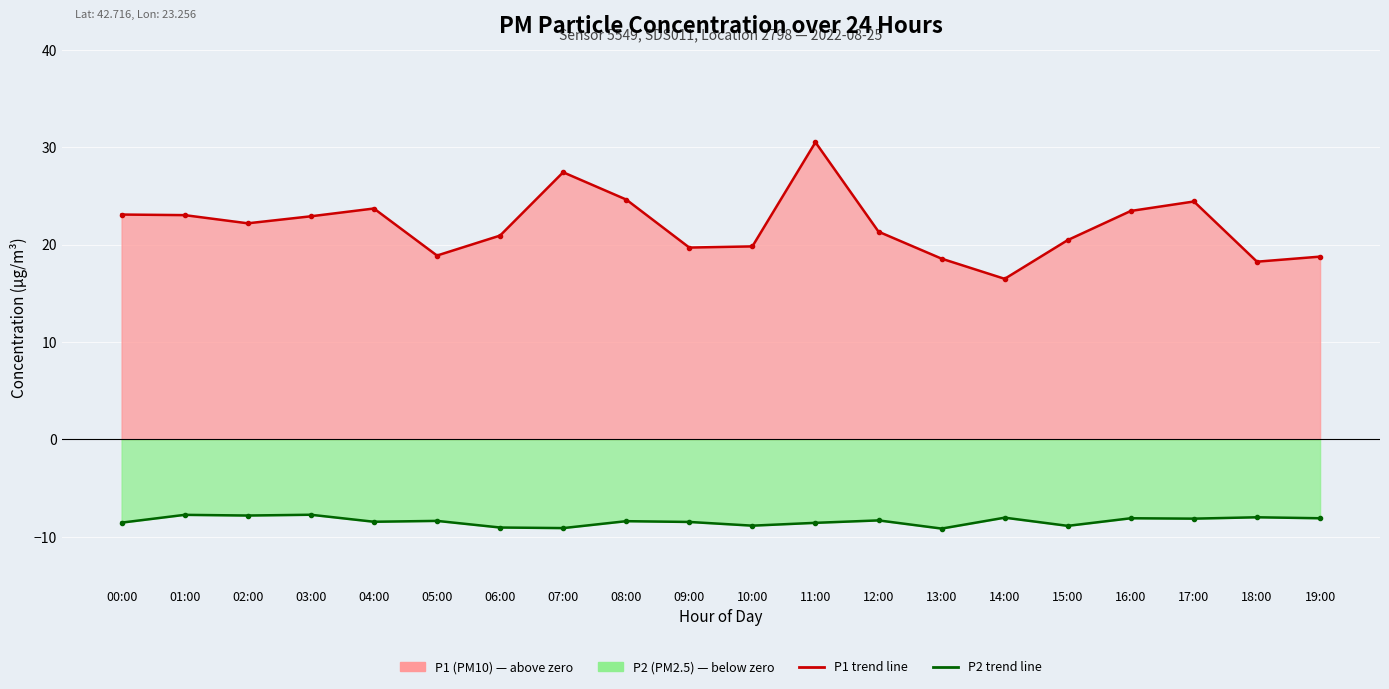

Which series changed the most between 11:00 and 18:00?

P1 trend